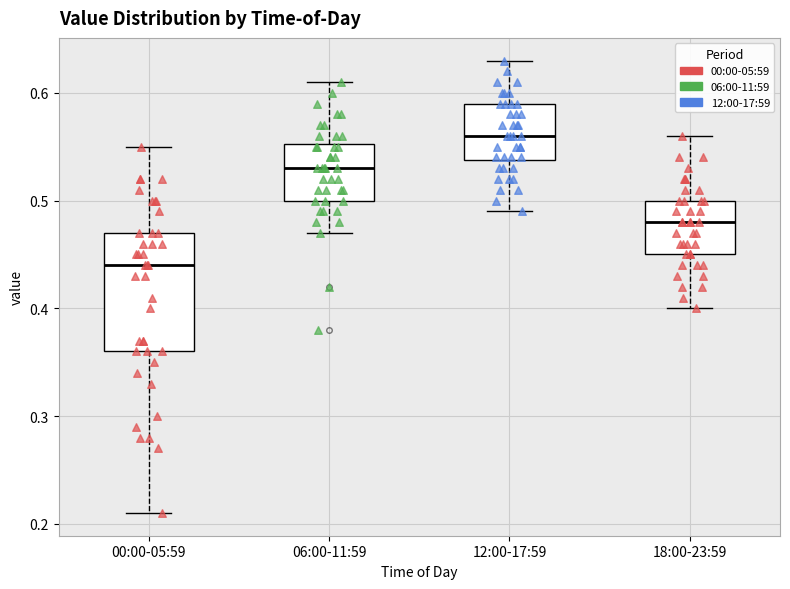

Which box is the tallest, from its lower edge to its upper edge?

00:00-05:59